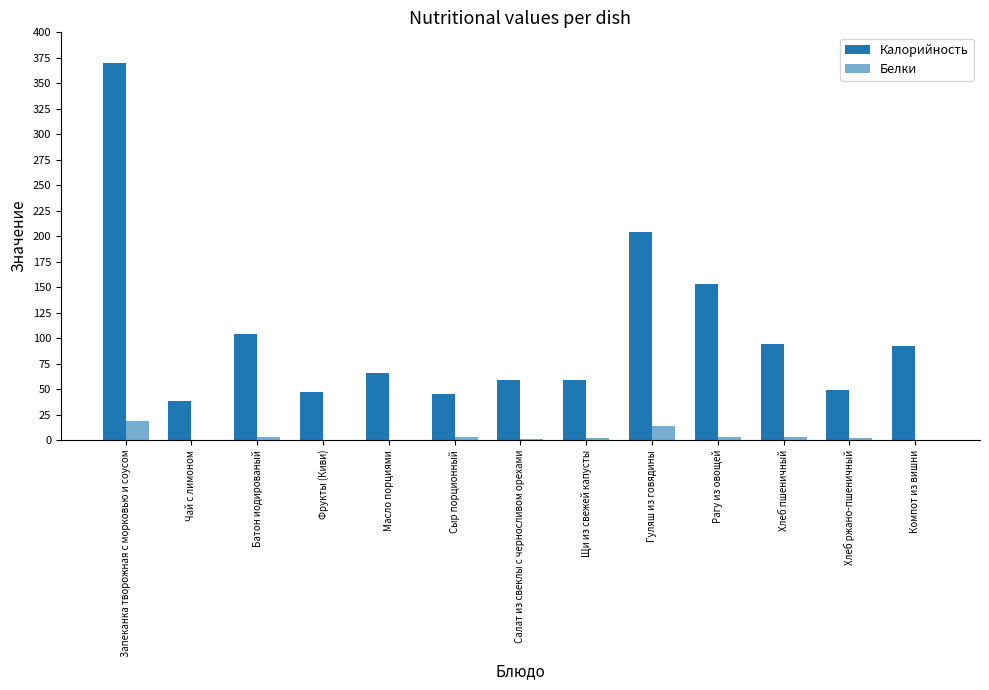

Rank the series at Запеканка творожная с морковью и соусом from highest to lowest value.

Калорийность, Белки